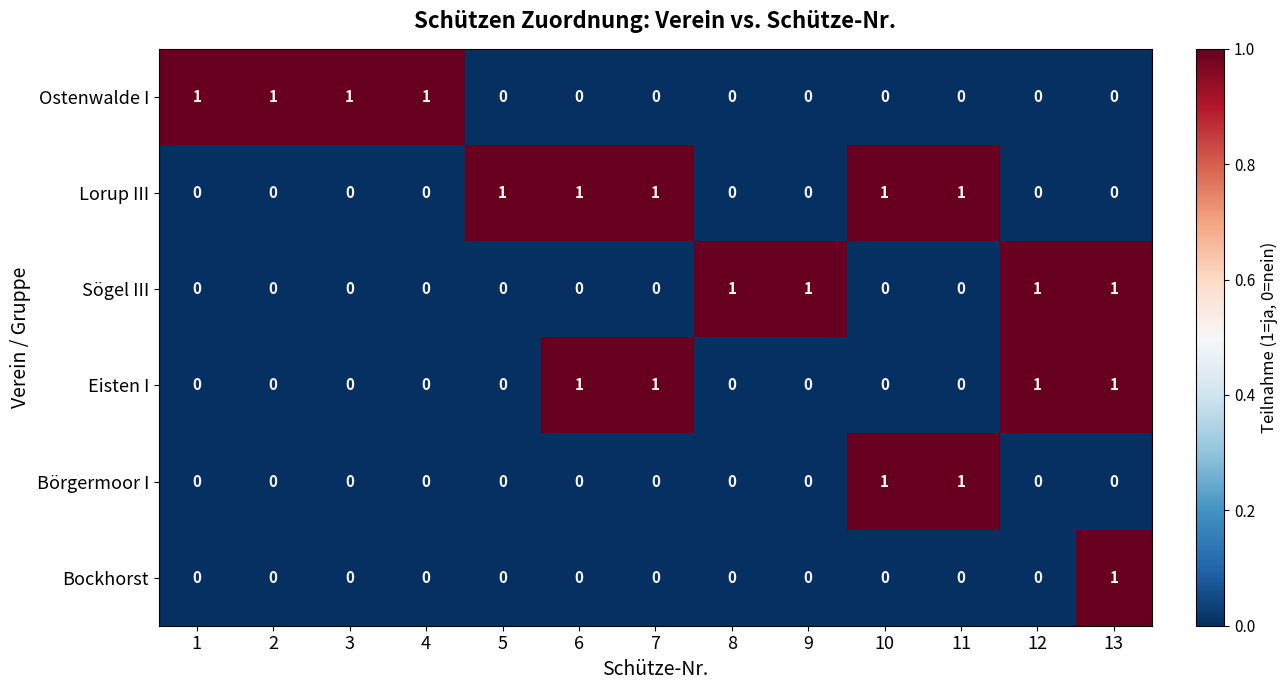

The value of Sögel III at 1 is 0. True or false?

True